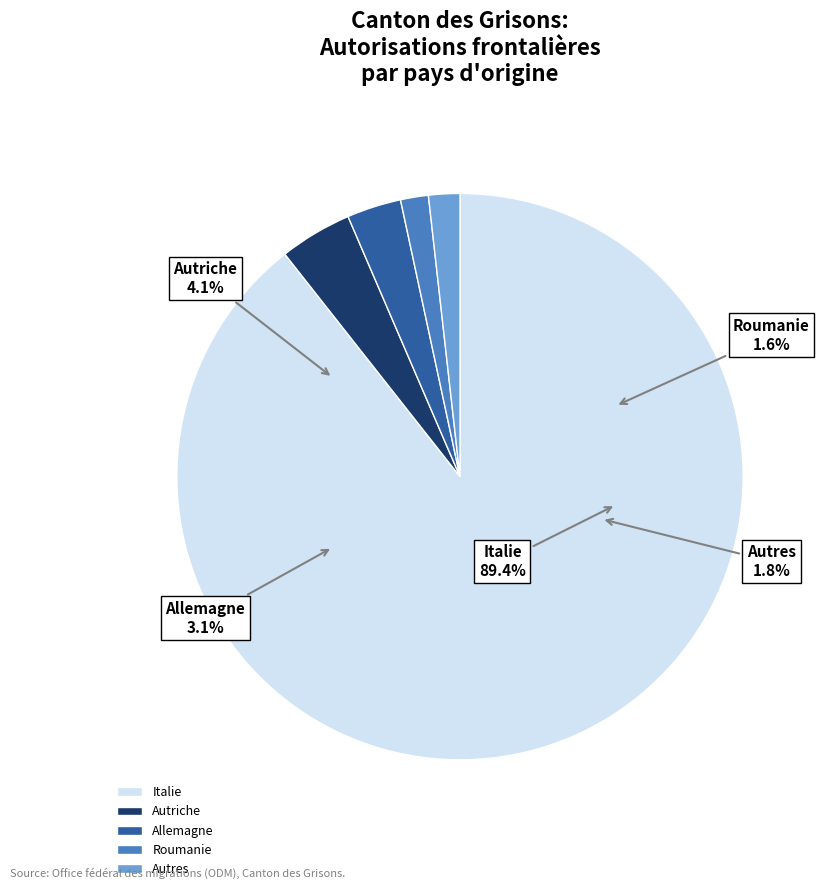

To the nearest percent, what is the average slice percentage?

20%